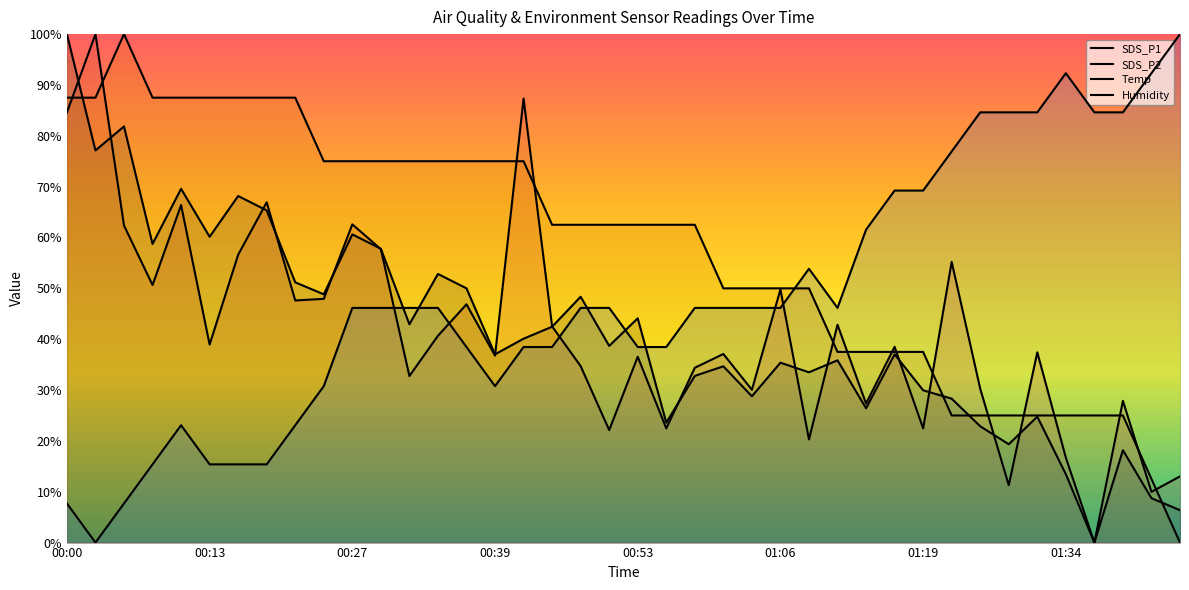

What is the value of the Temp point at the 33rd from the left?

25.0